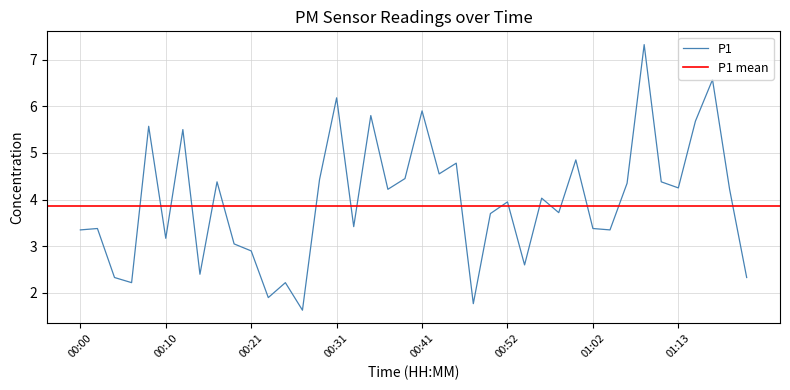

What is the minimum value shown in the chart?

1.6